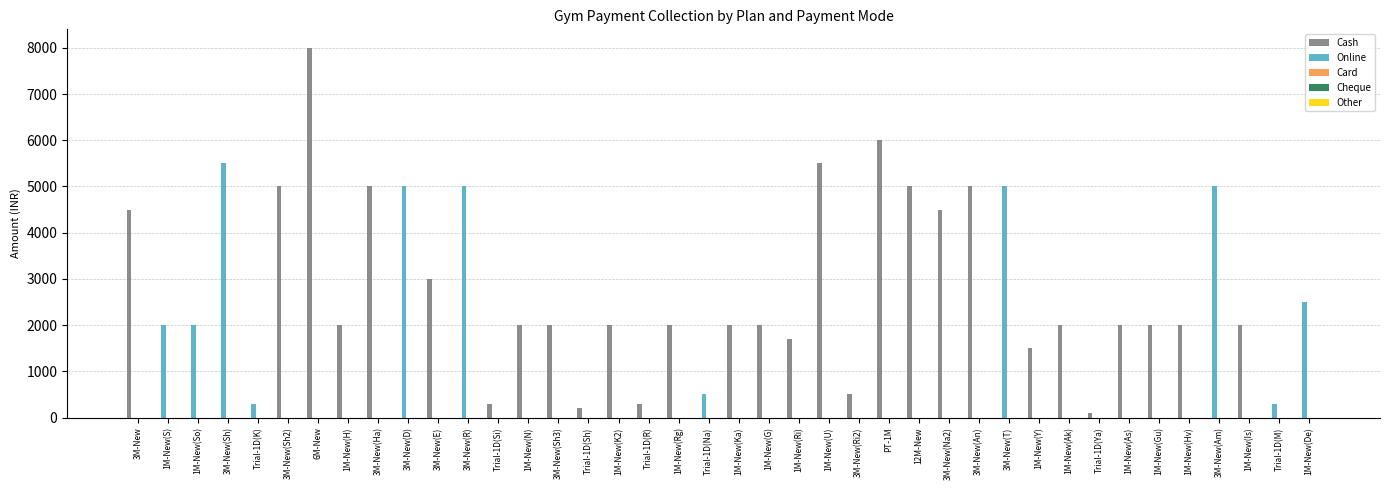

Which label corresponds to the largest value in the chart?

6M-New